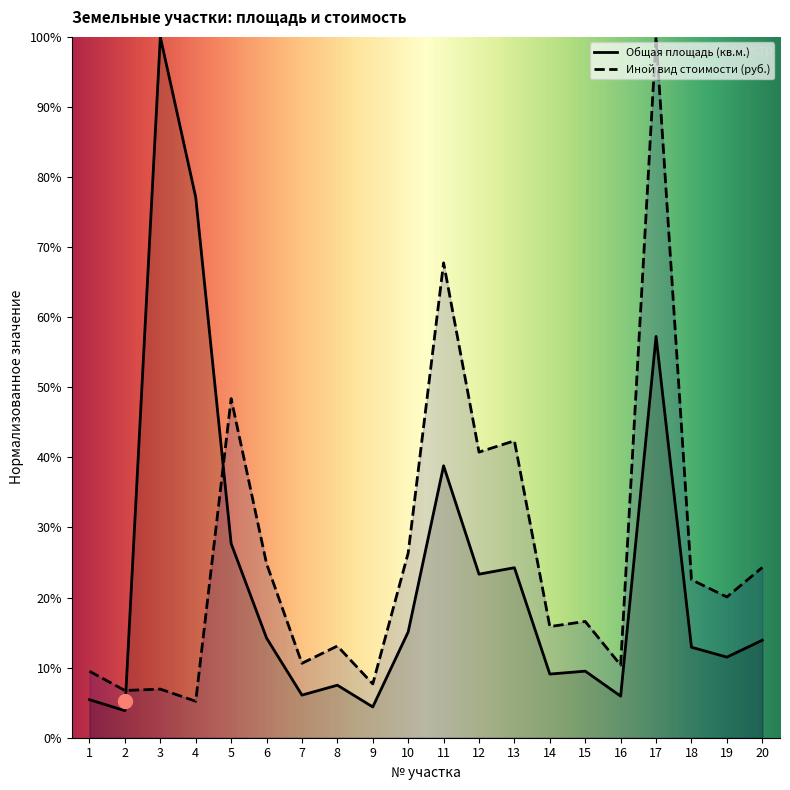

What is the average value of the Иной вид стоимости (руб.) series?

0.3